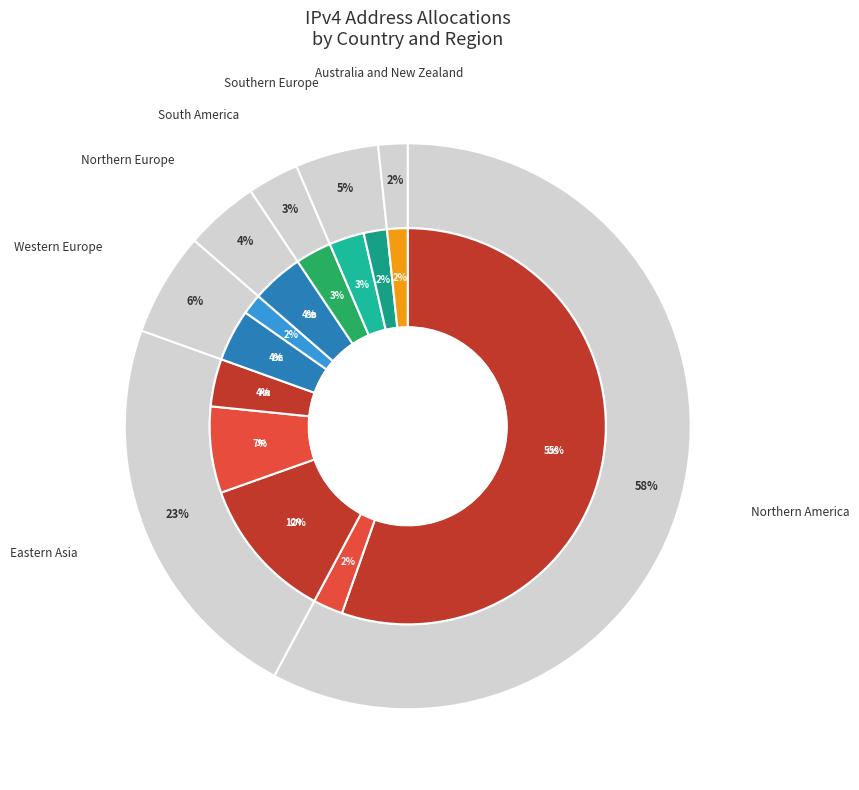

What is the smallest slice in the pie chart?

Australia